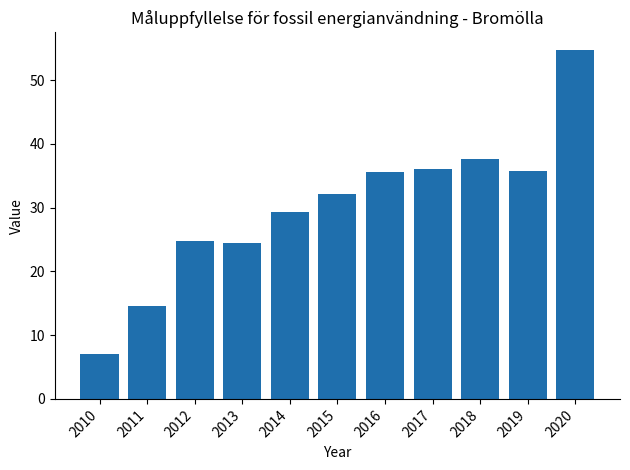

How many categories are shown in the chart?

11